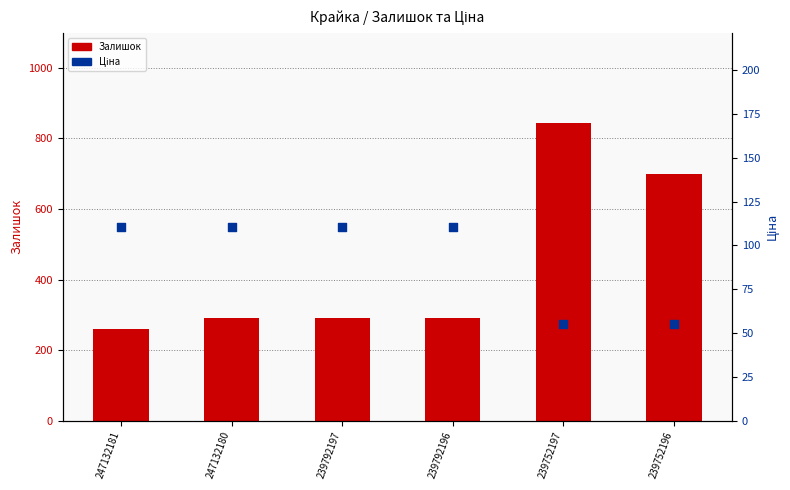

What is the total value across all series at 239792196?

400.6